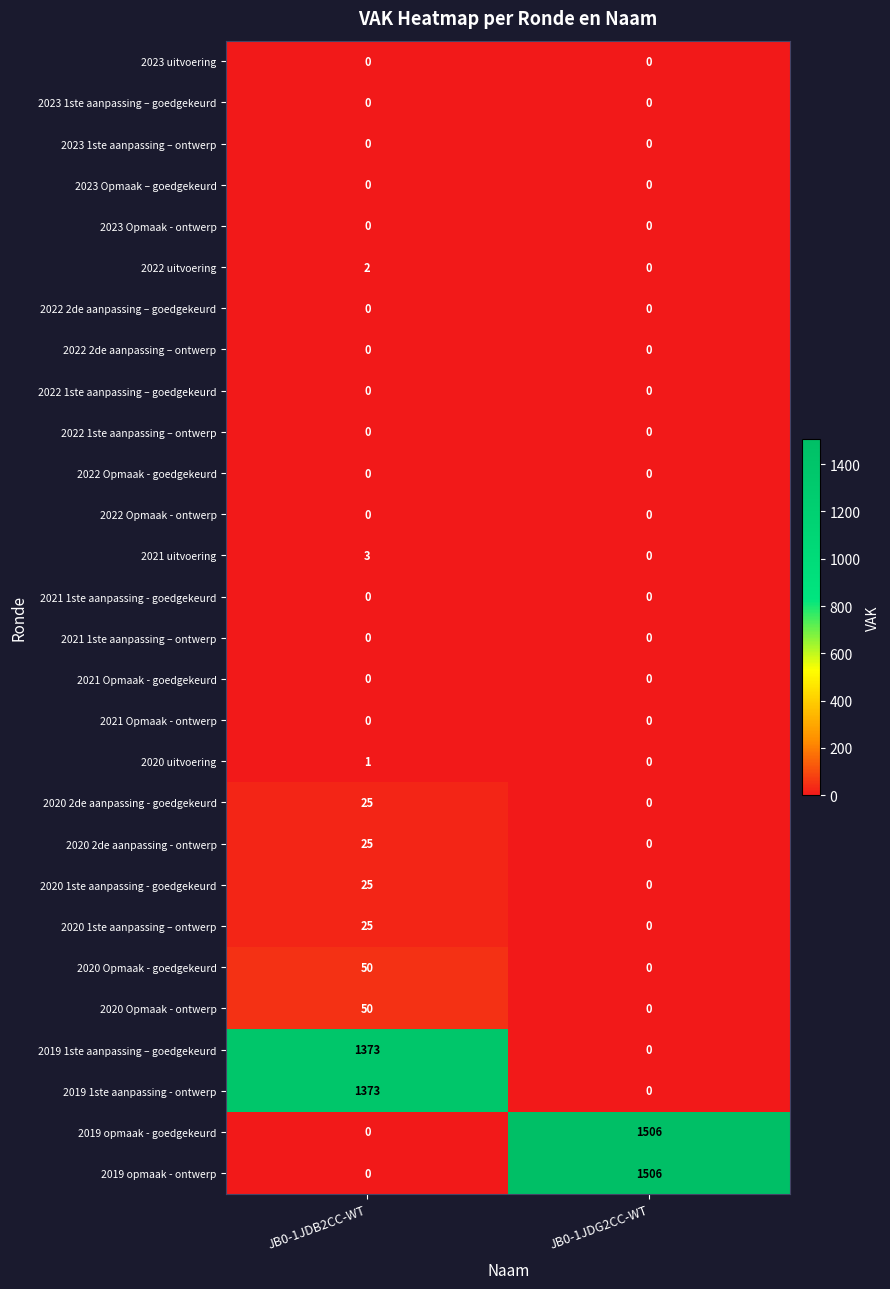

The 2022 uitvoering series shows 1 at JB0-1JDB2CC-WT. True or false?

False